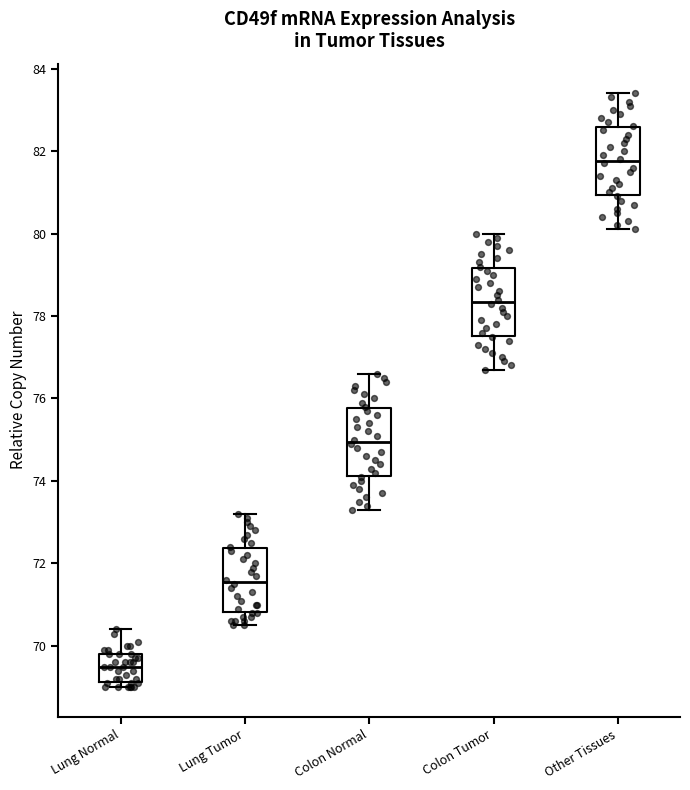

Reading left to right, read every box against the y-axis: the position of its median line, the range the box covers, and the ends of its whiskers. The values are not printed on the chart, so give them approximately, as read against the axis.

Lung Normal: median 69.6, box 69.2 to 69.8, whiskers 69.0 to 70.4
Lung Tumor: median 71.6, box 70.8 to 72.4, whiskers 70.6 to 73.2
Colon Normal: median 75.0, box 74.2 to 75.8, whiskers 73.4 to 76.6
Colon Tumor: median 78.4, box 77.6 to 79.2, whiskers 76.8 to 80.0
Other Tissues: median 81.8, box 81.0 to 82.6, whiskers 80.2 to 83.4